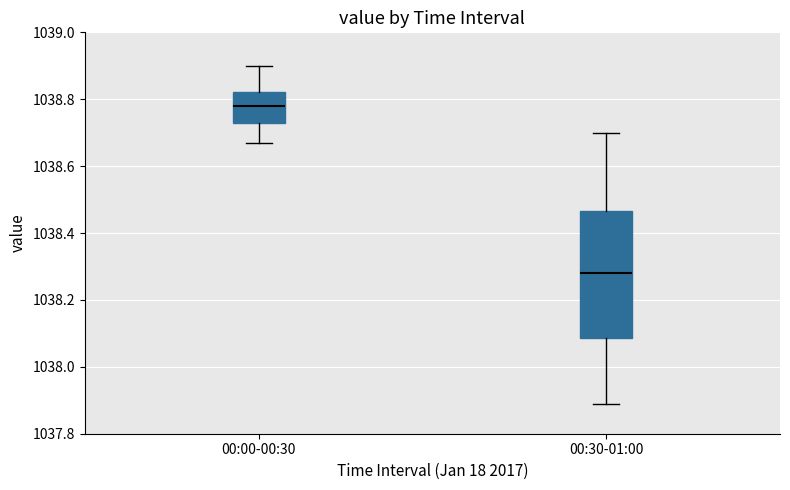

Where is the upper edge of the box for 00:00-00:30 on the y-axis? The values are not printed on the chart, so give them approximately, as read against the axis.

1038.82